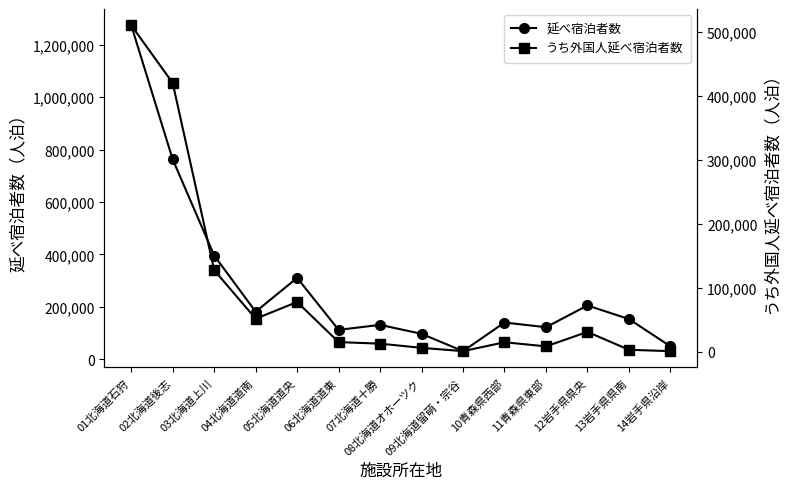

What is the approximate value of うち外国人延べ宿泊者数 at 10青森県西部, to the nearest 10?

15230